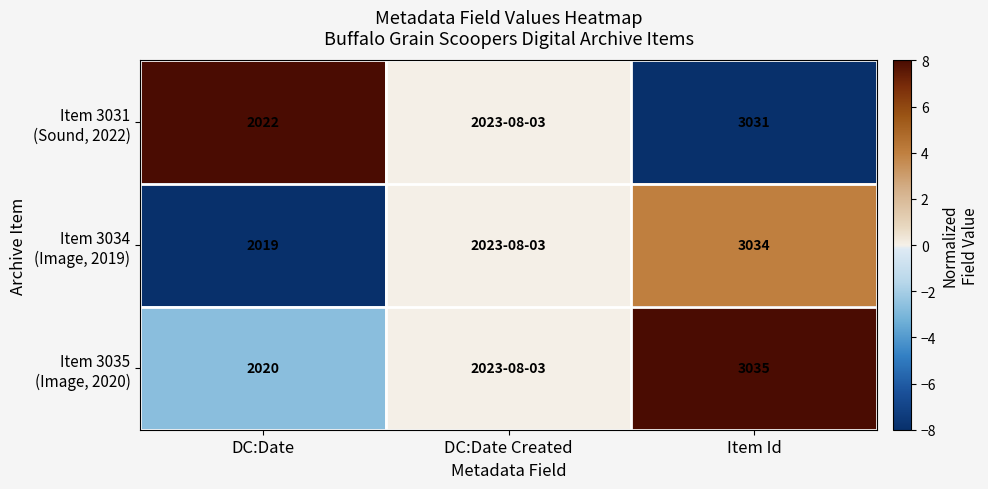

What is the spread (max minus min) of values at Item Id?

4